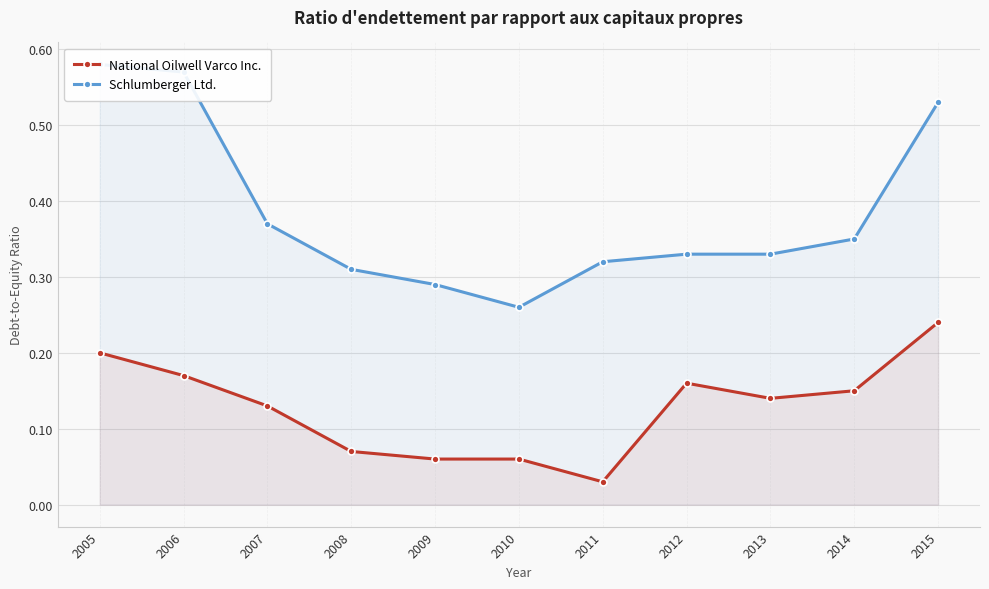

Which series has the widest spread of values?

Schlumberger Ltd.